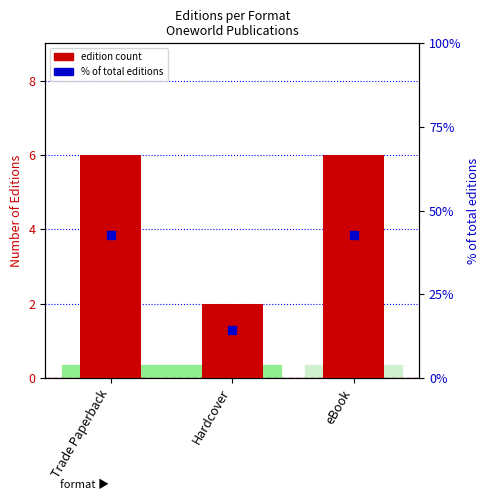

Which series contains the lowest Y value?

edition count